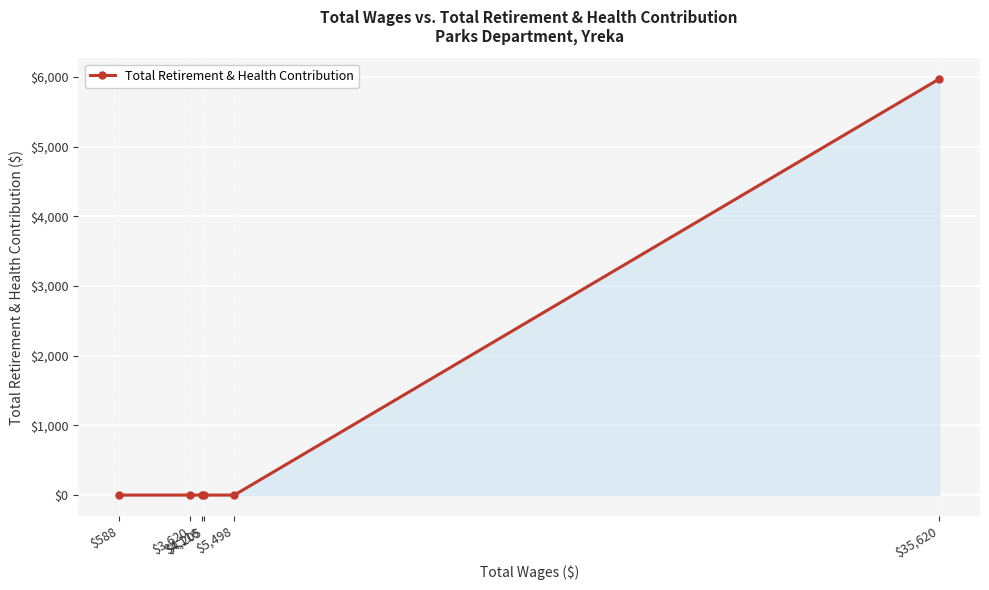

How many series are shown in this chart?

1